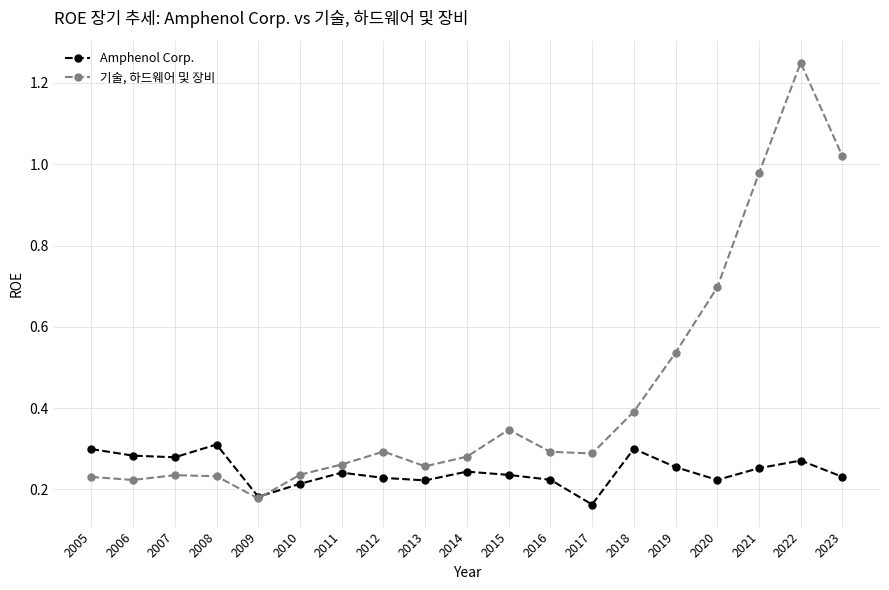

Between 2010 and 2016, which series saw the biggest shift?

기술, 하드웨어 및 장비